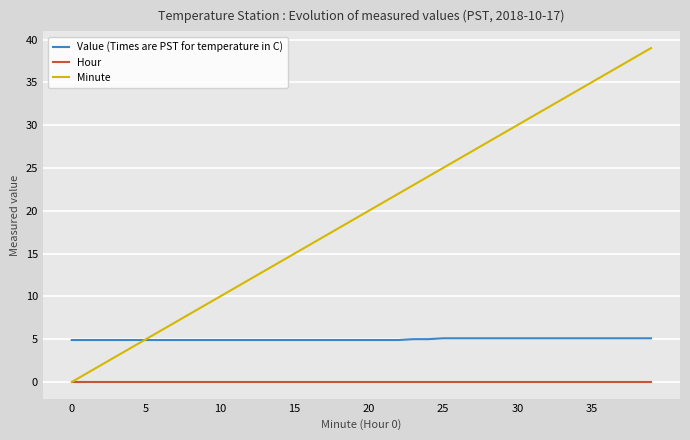

Rank the series by their maximum value, from highest to lowest.

Minute, Value (Times are PST for temperature in C), Hour